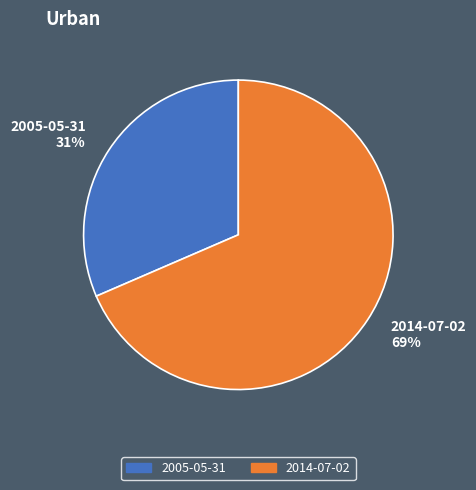

To the nearest percent, what is the average slice percentage?

50%